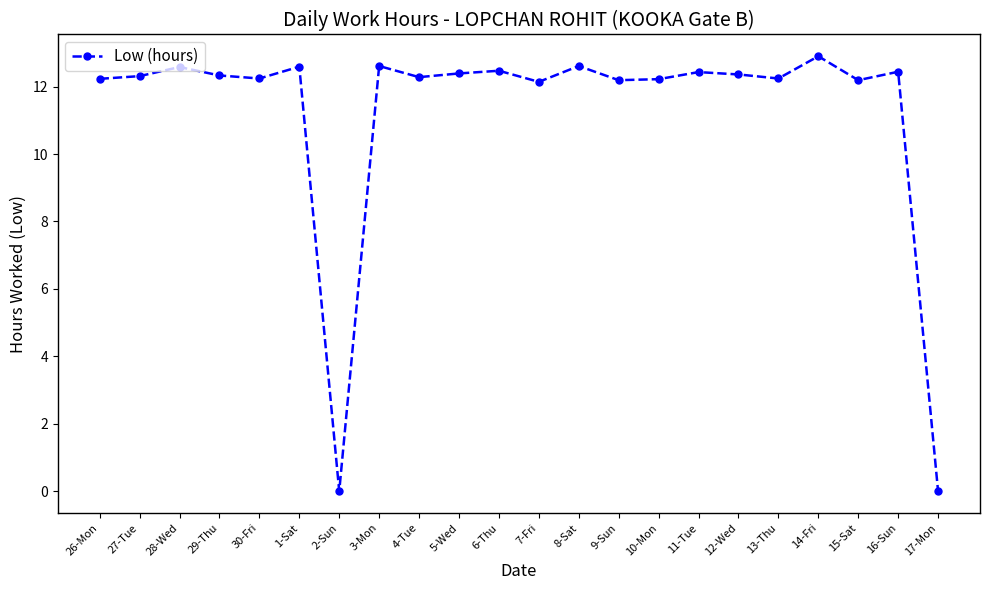

True or false: the data has more than 2 interior local peaks.

True